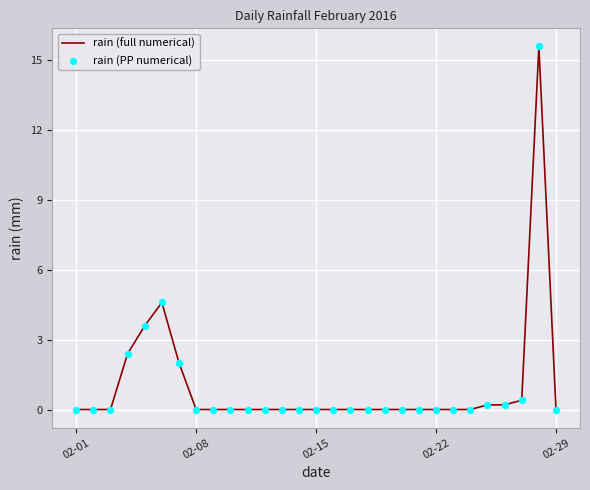

What is the difference between the maximum and minimum values?

15.6